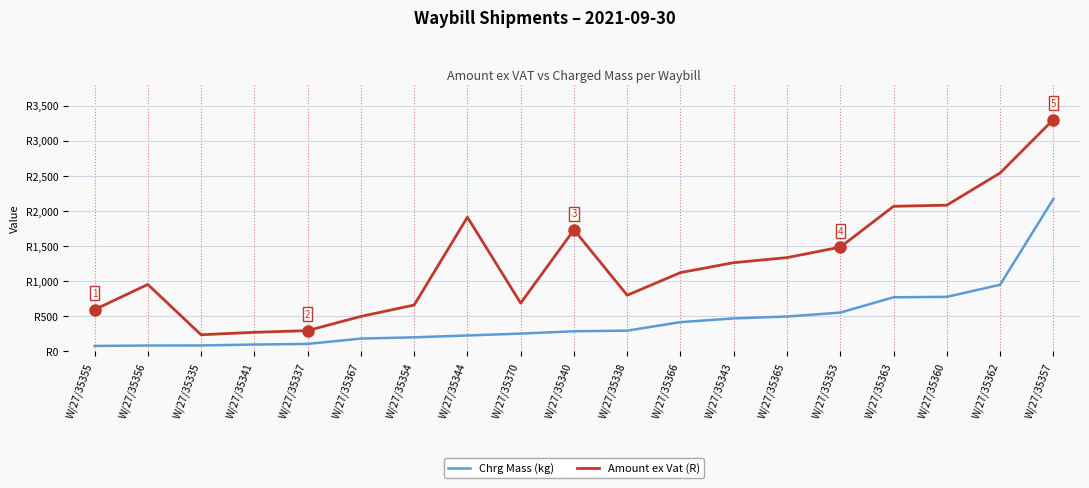

What is the total value across all series at W/27/35338?

1094.0